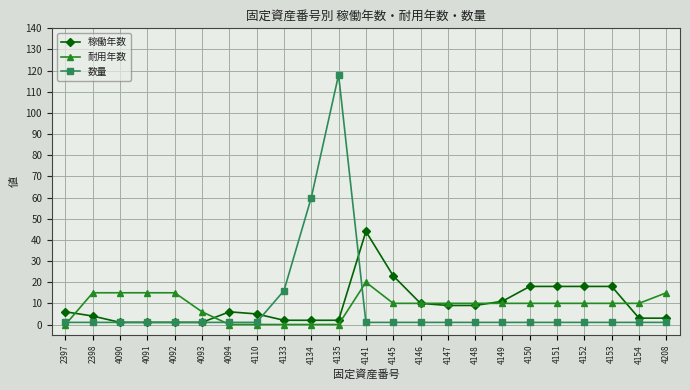

At which category is the sum across all series the highest?

4135